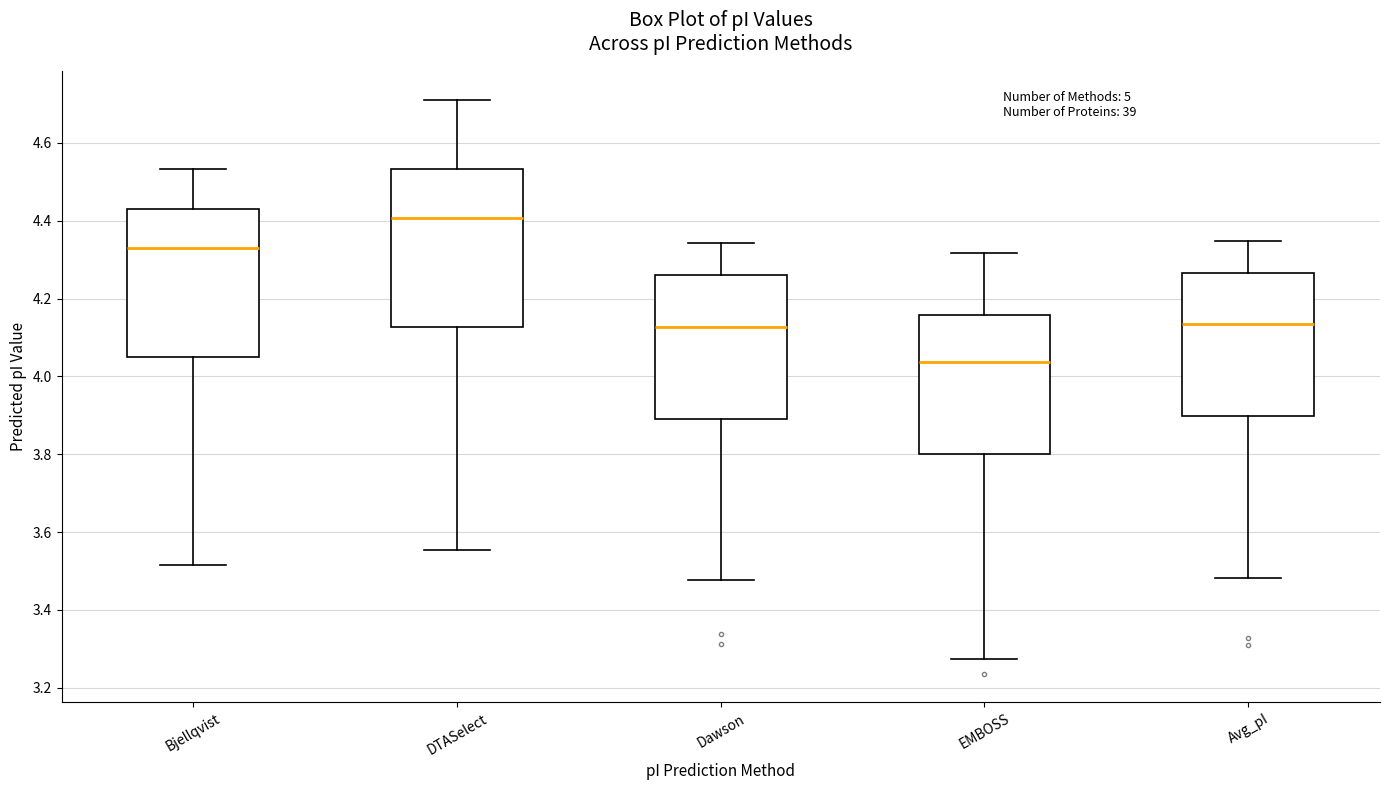

Comparing the boxes themselves (not the whiskers), which one is the tallest?

DTASelect